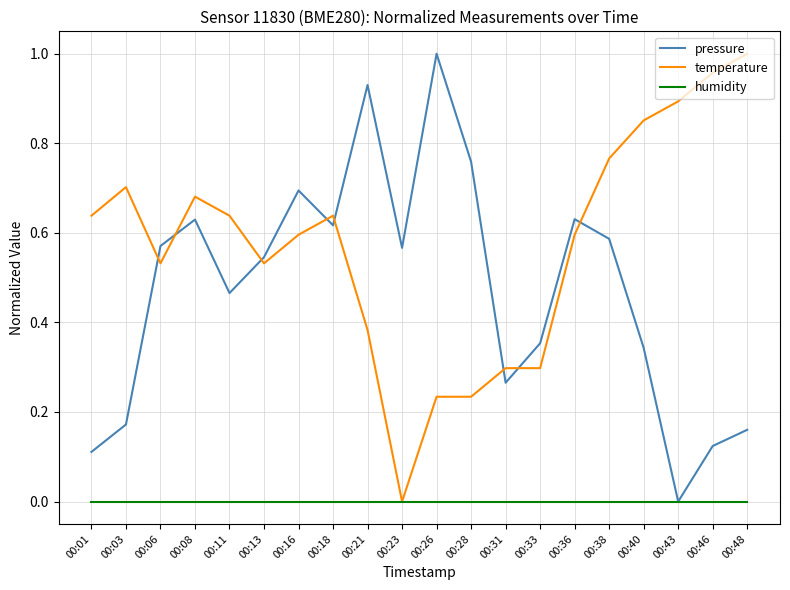

List the series in order of their overall mean, lowest first.

humidity, pressure, temperature